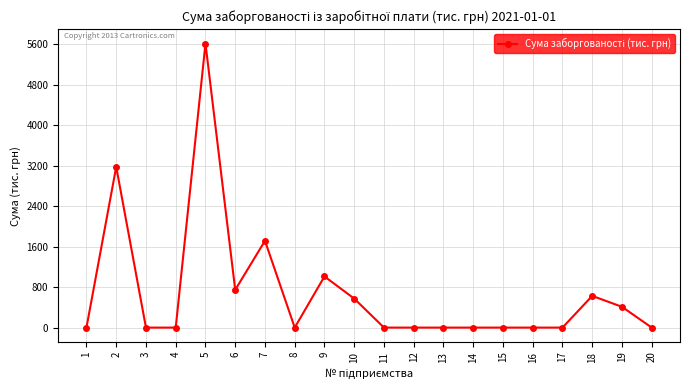

What is the change in value from 6 to 19?

-335.1